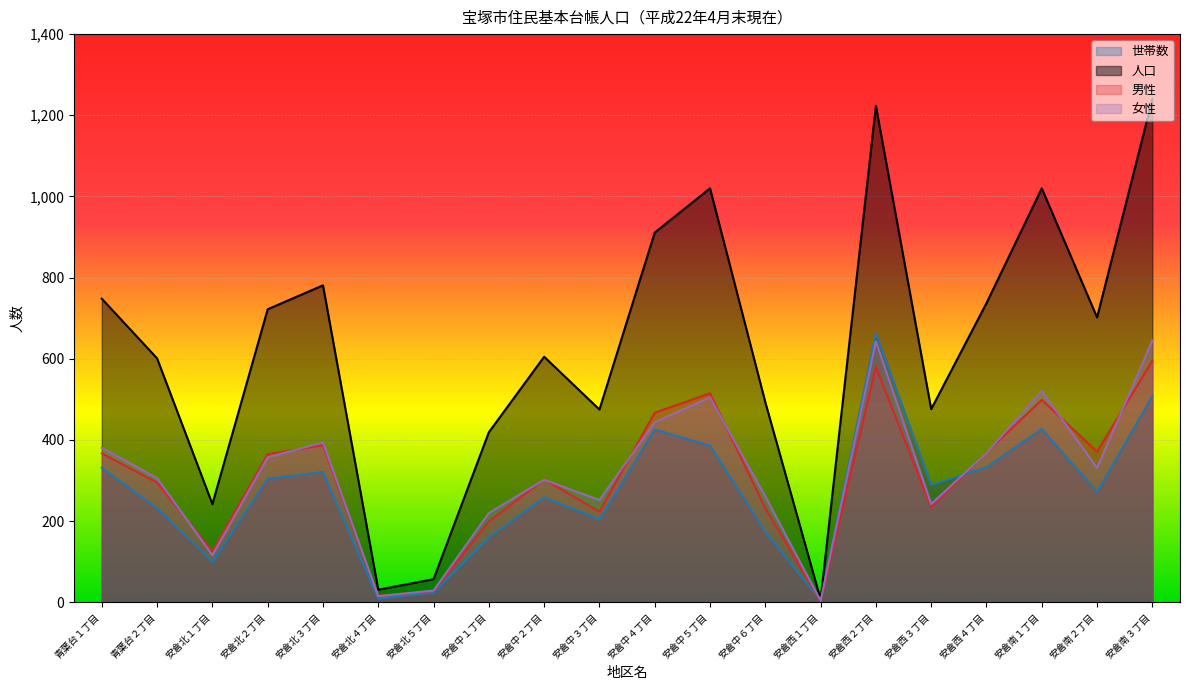

Which has a higher value, 安倉中４丁目 or 安倉中６丁目?

安倉中４丁目